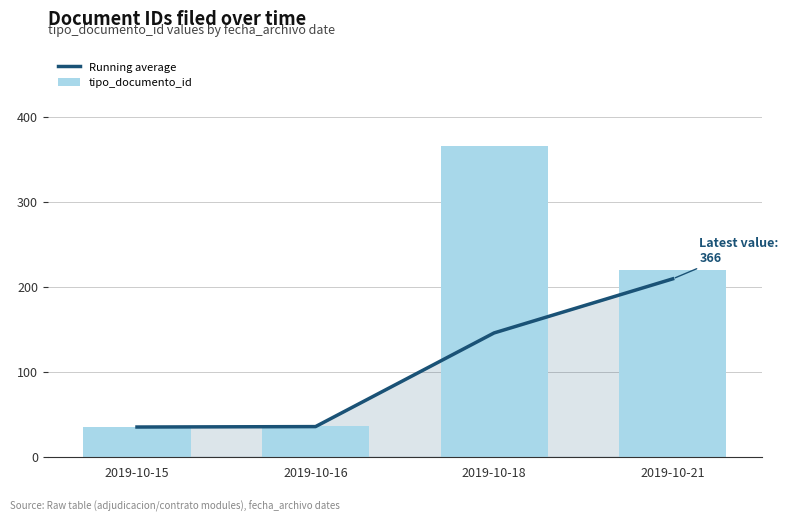

Does the chart contain stacked bars?

No